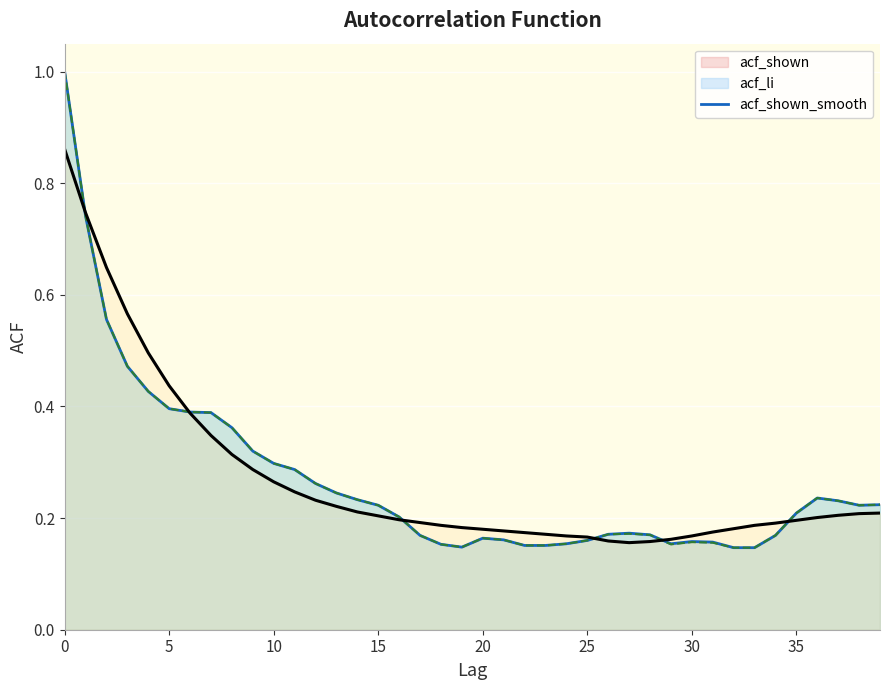

At which category does acf_shown reach its first local peak?

20